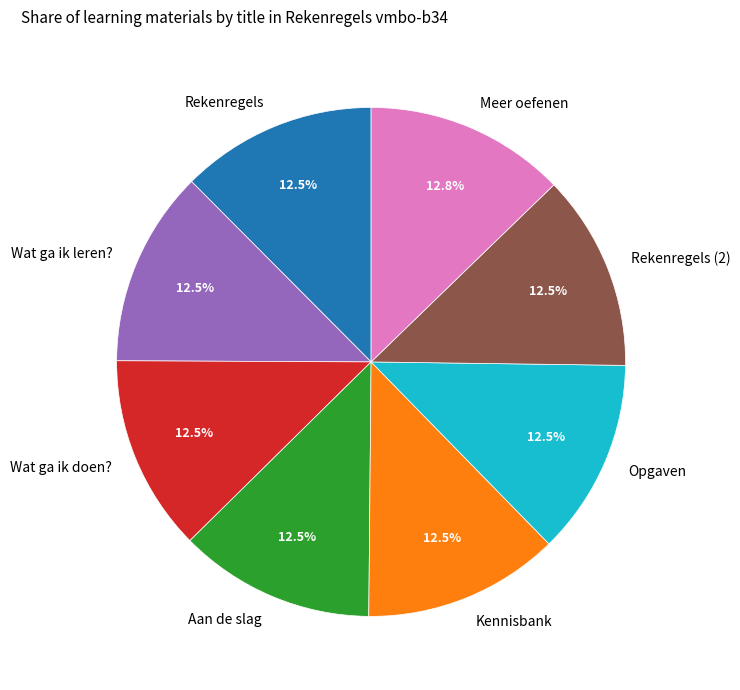

Approximately how many times larger is the value at Wat ga ik doen? compared to Rekenregels (2)?

1.0